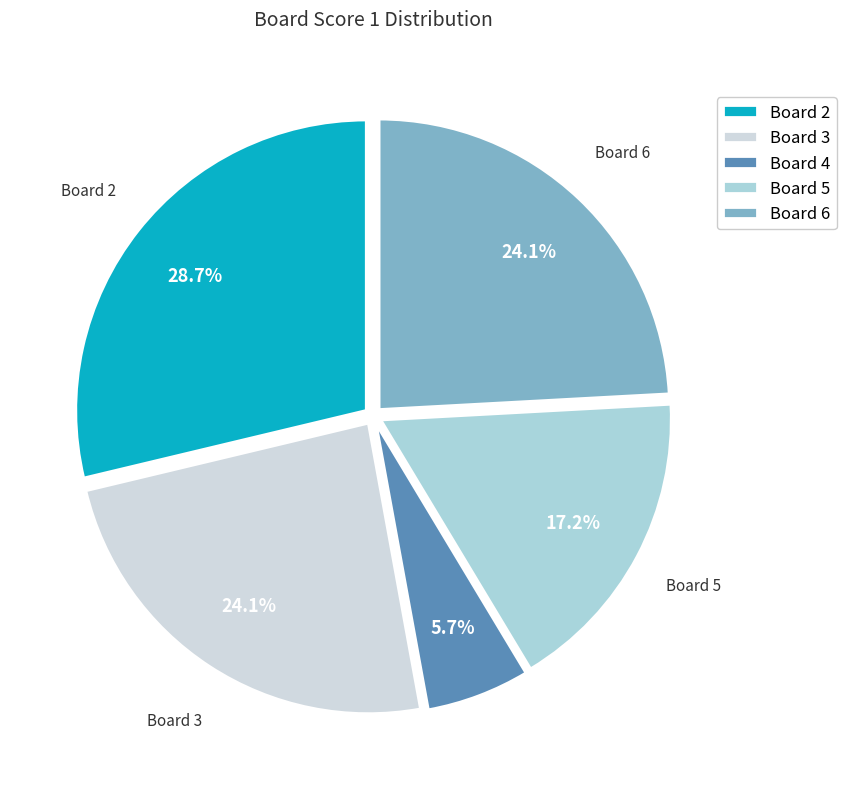

Is there any slice that represents more than half of the pie?

No